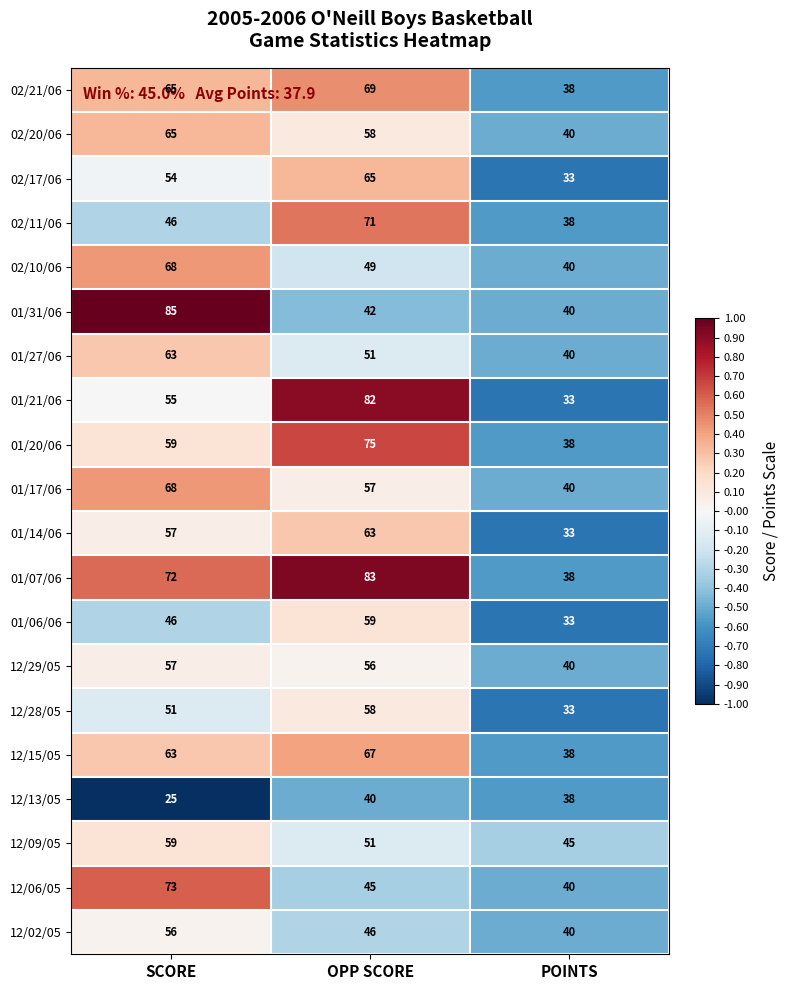

How many categories are shown in the chart?

3